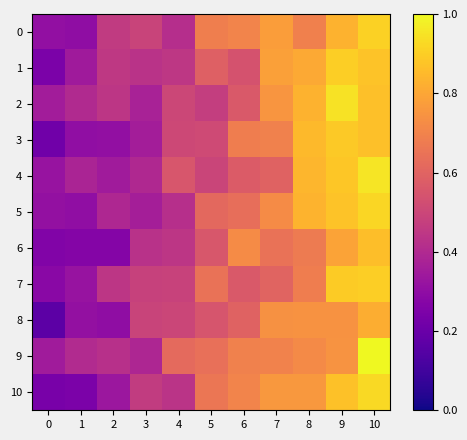

At which category is the sum across all series the highest?

10